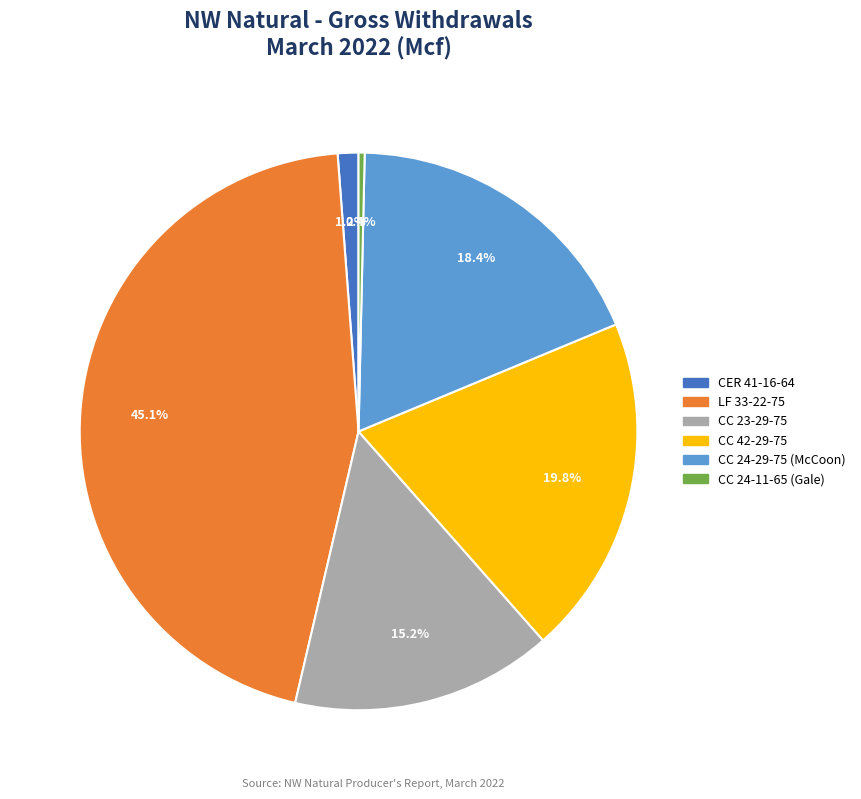

To the nearest percent, what is the average slice percentage?

17%